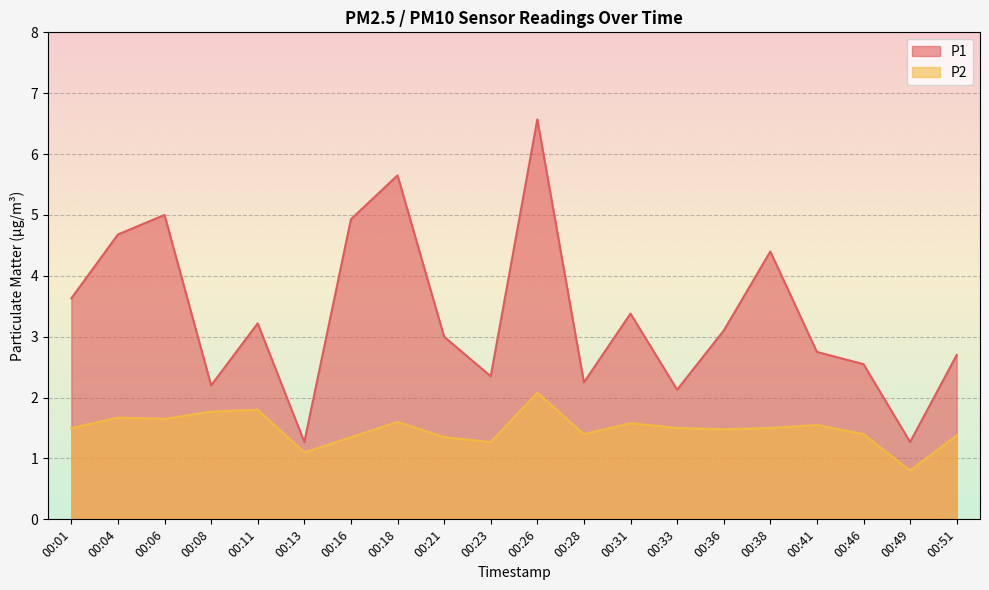

Between 00:13 and 00:31, which series saw the biggest shift?

P1